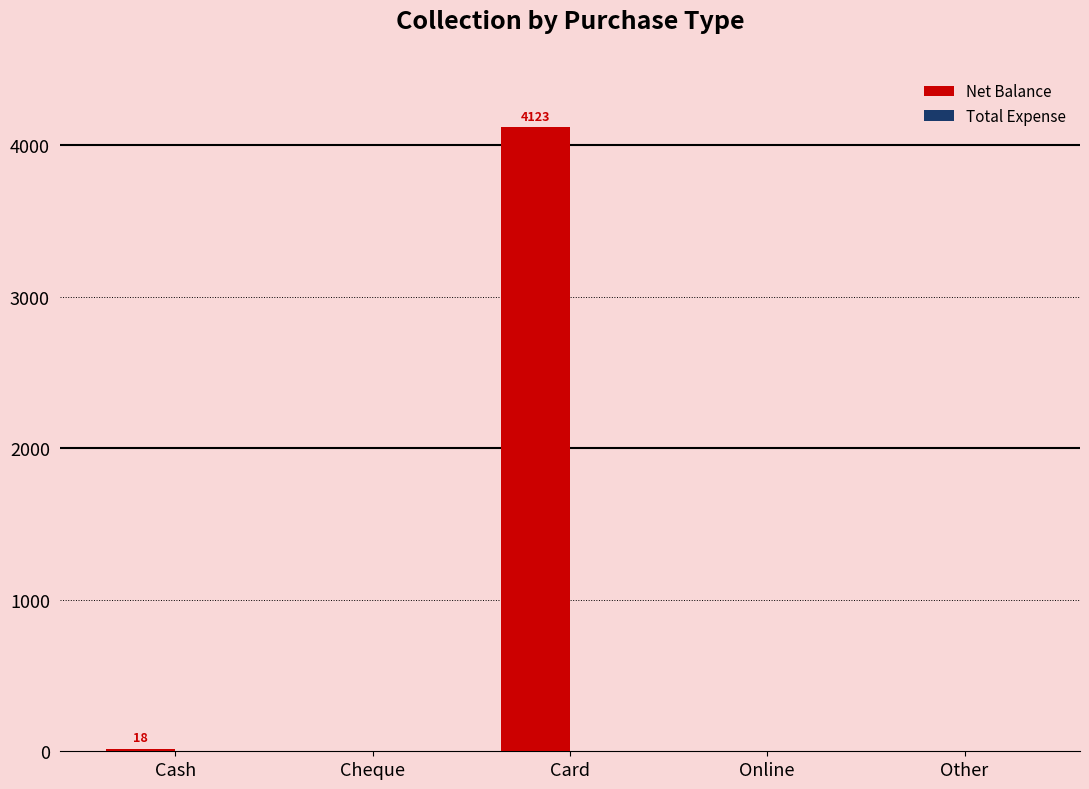

What is the sum of all values?

4141